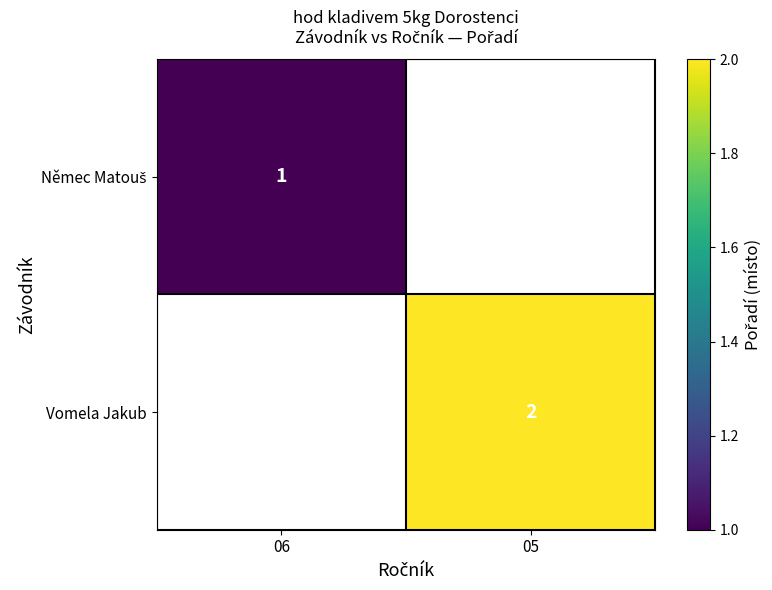

The Vomela Jakub series shows 2 at 05. True or false?

True